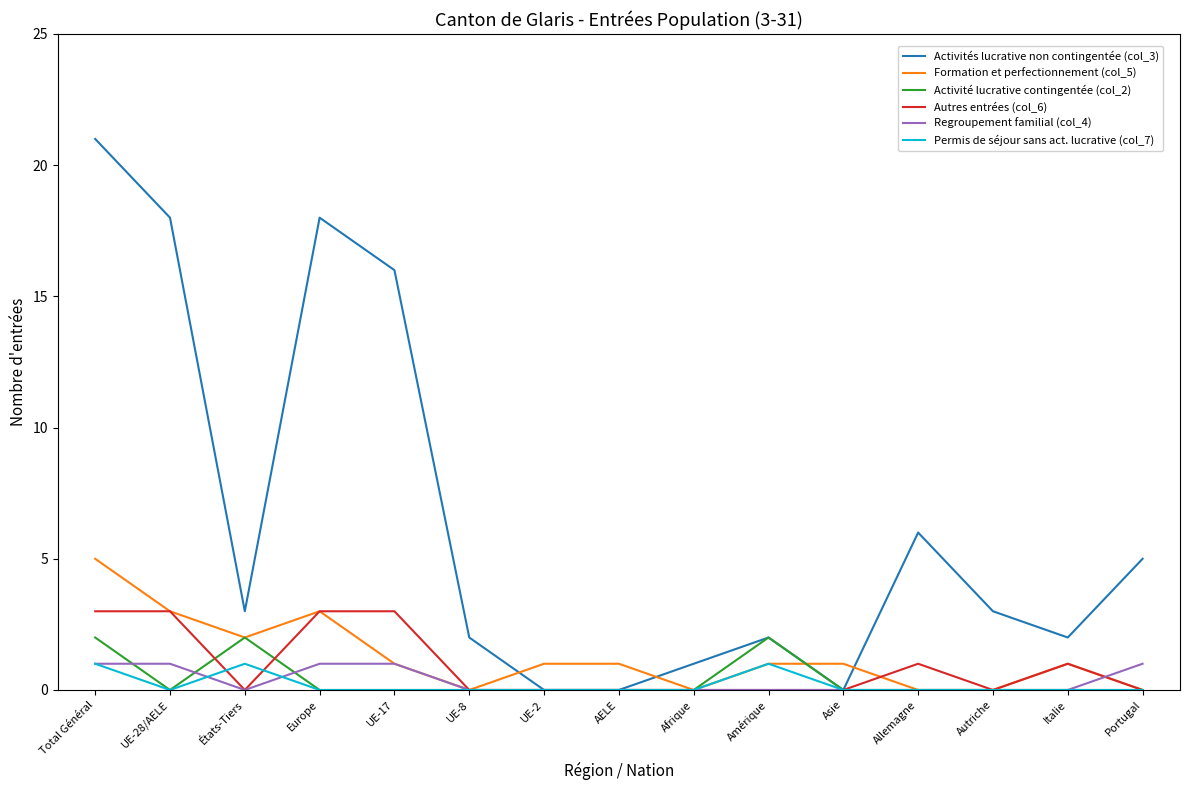

Is it true that Autres entrées (col_6) equals 0 at Portugal?

True